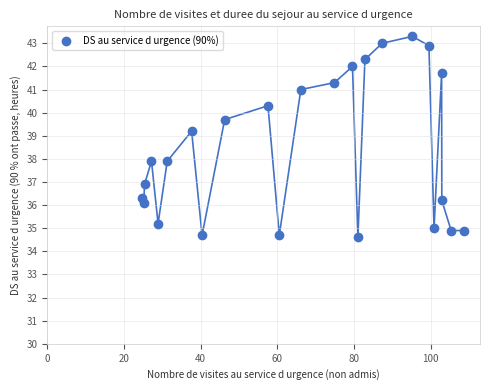

What is the range of X values (max minus min)?

83.9